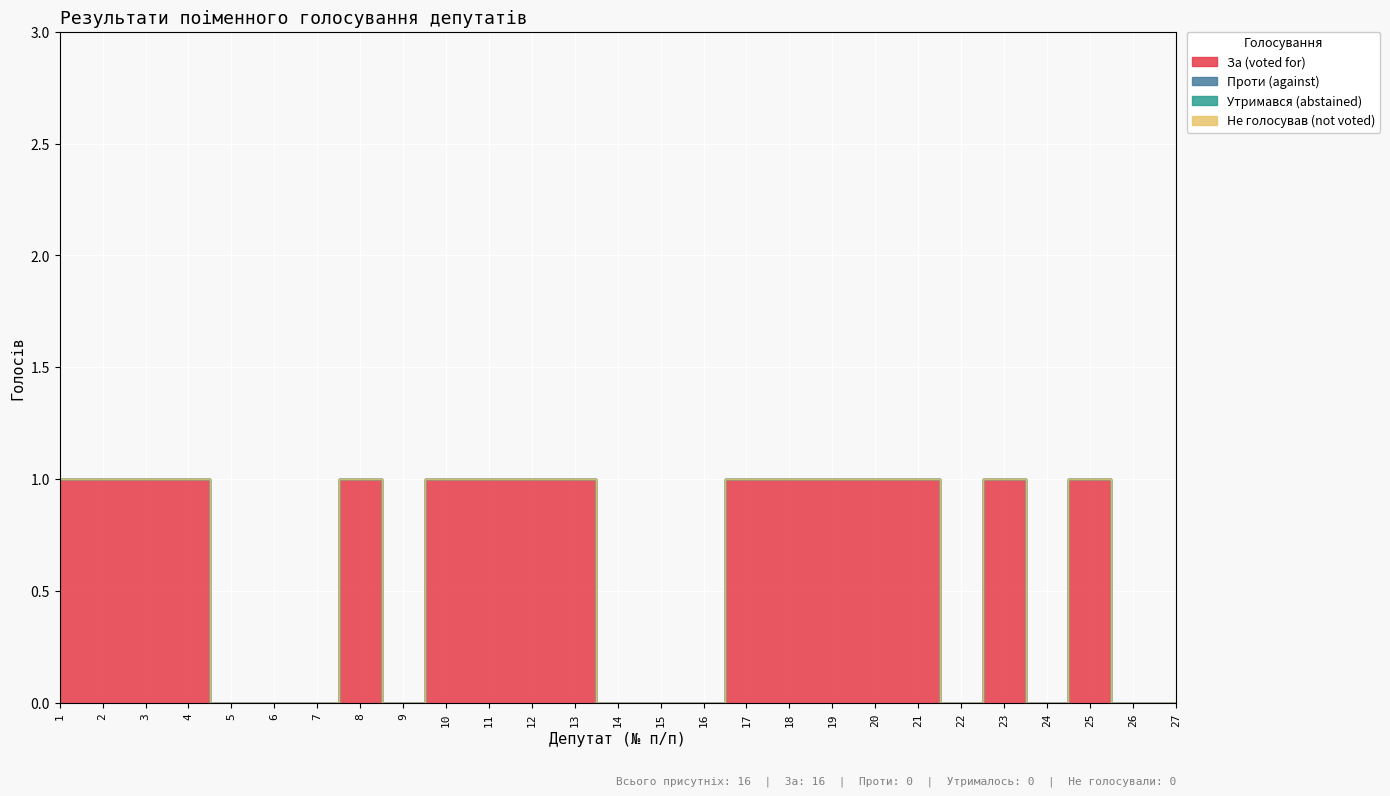

True or false: За (voted for) and Утримався (abstained) cross at least once.

False